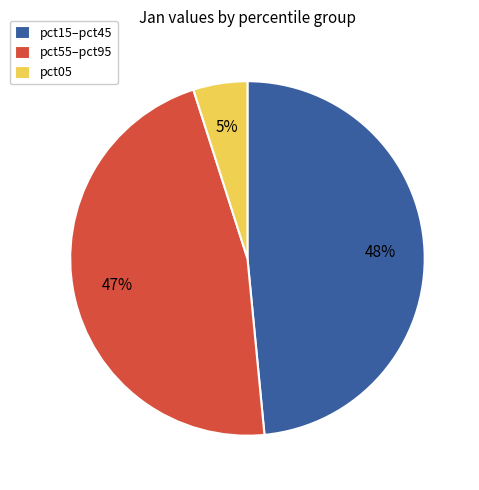

Rank the categories by value from highest to lowest.

pct15–pct45, pct55–pct95, pct05